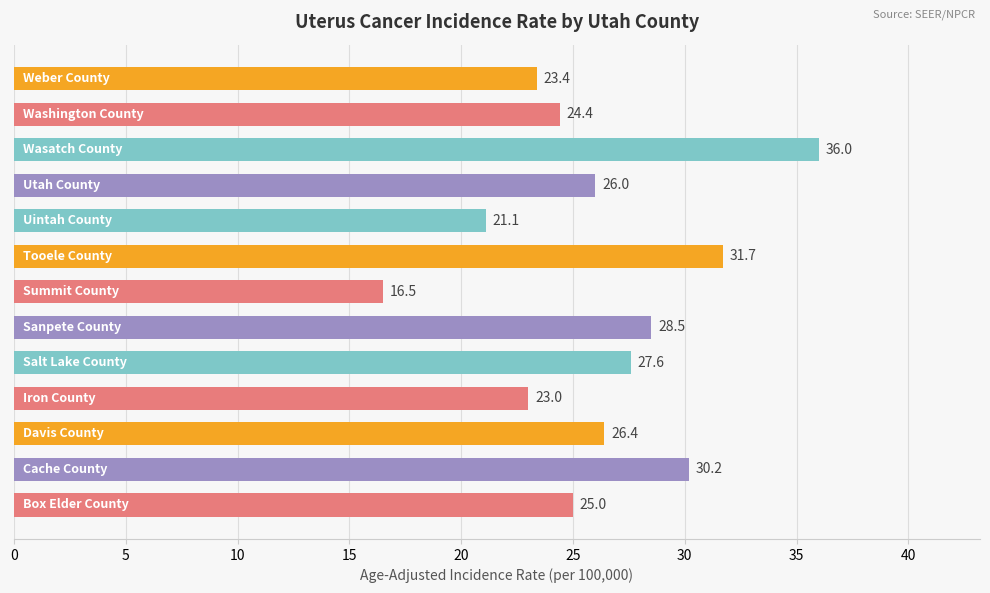

What is the average value?

26.1